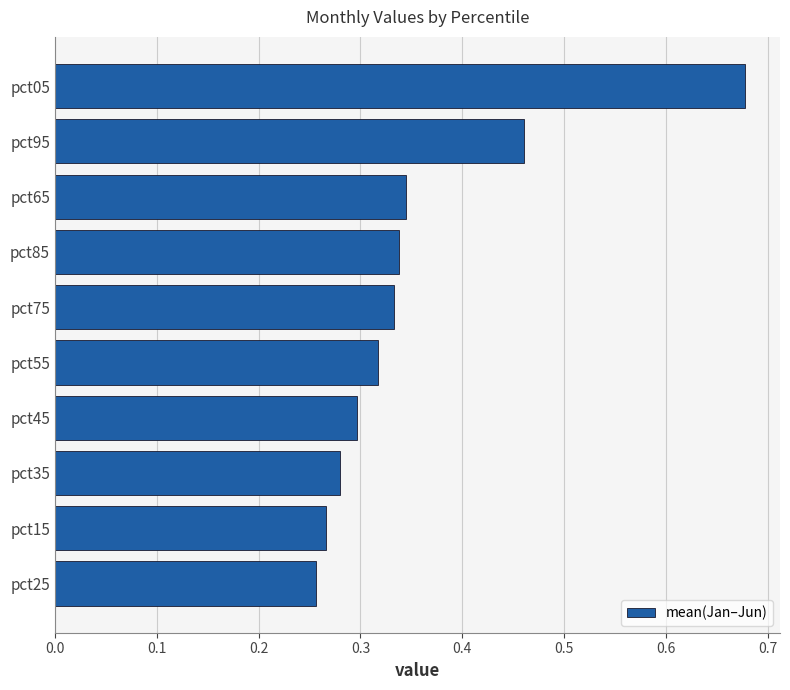

What is the average value?

0.4